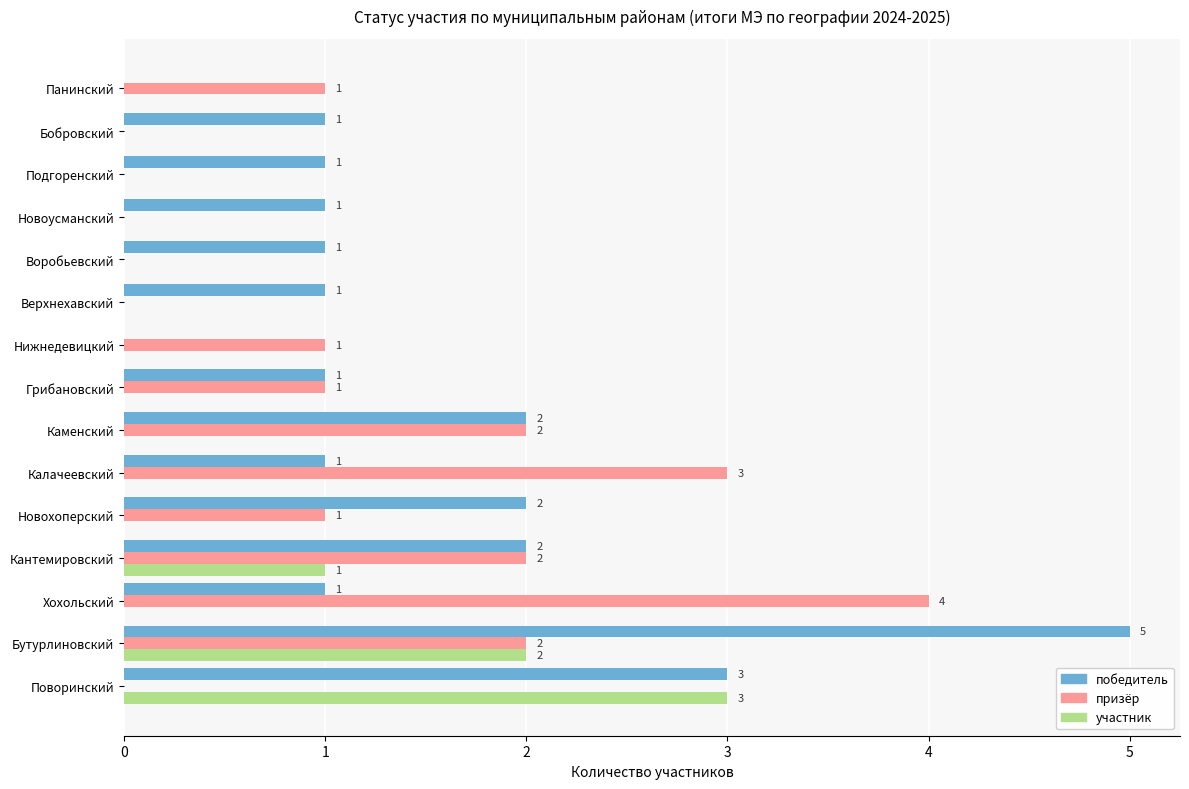

What is the sum of all победитель values?

22